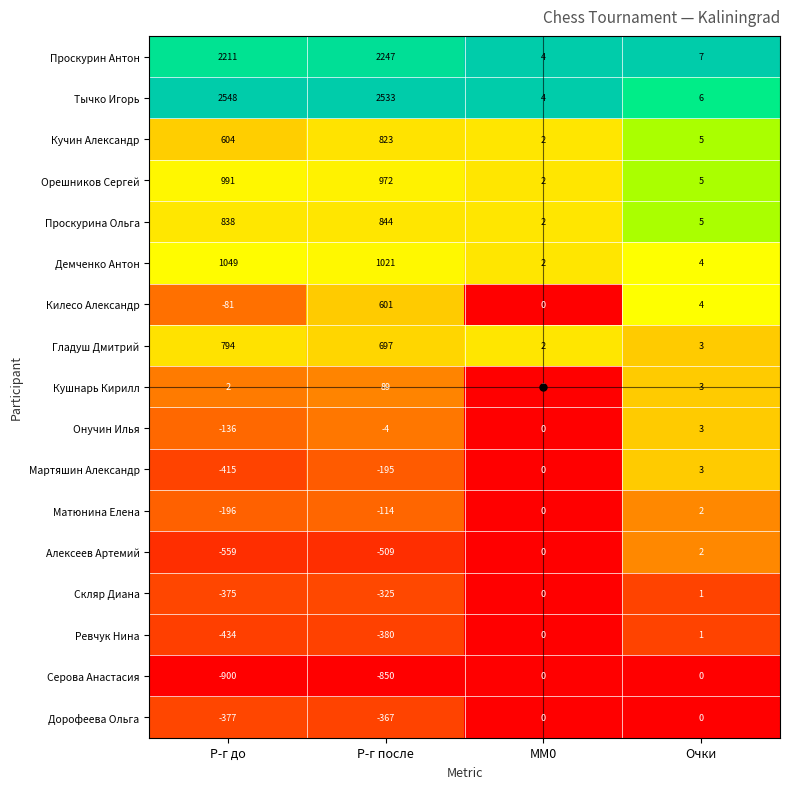

At which label is Килесо Александр closest to 260?

Очки